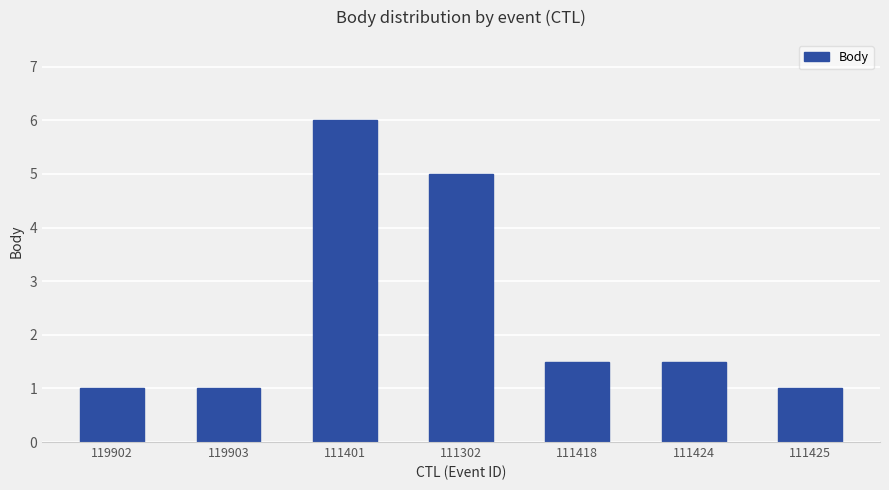

Which category has the highest value across all series?

111401